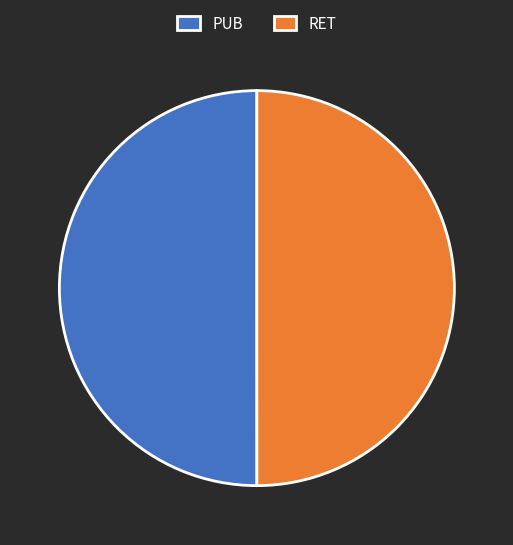

True or false: RET accounts for 50% of the total.

True